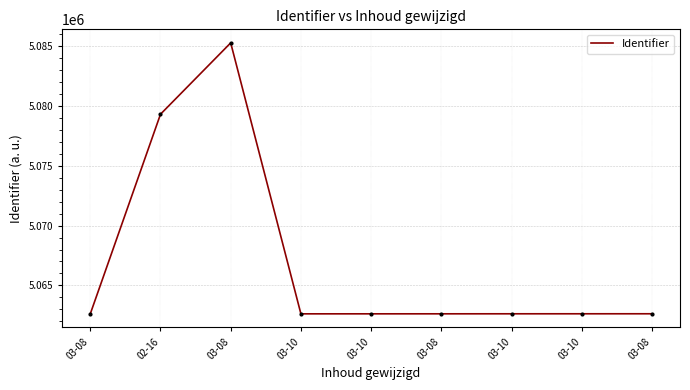

Does the chart display data point markers on the line(s)?

No